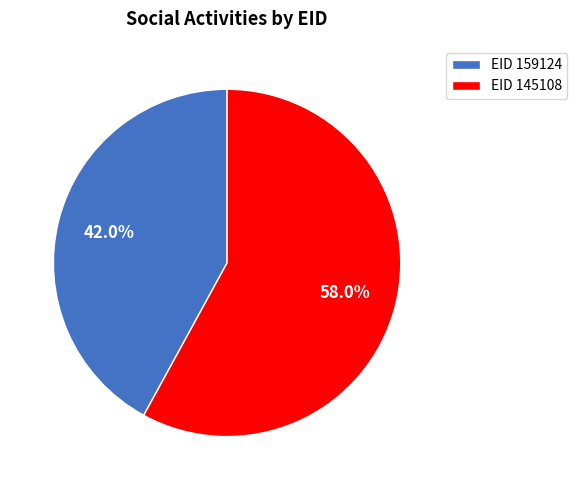

Rank the categories by value from lowest to highest.

EID 159124, EID 145108